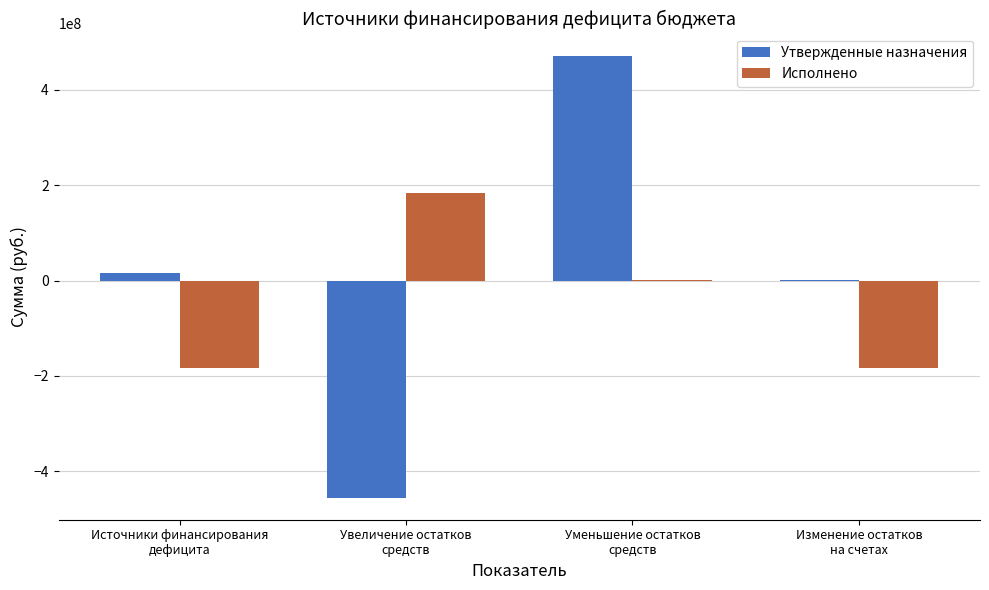

How many categories are shown in the chart?

4